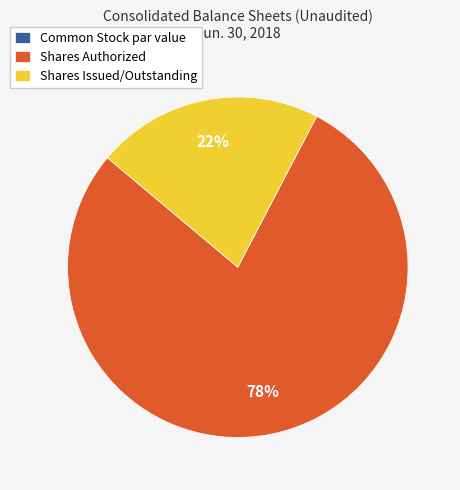

What percentage is the Shares Issued/Outstanding slice, to the nearest percent?

22%